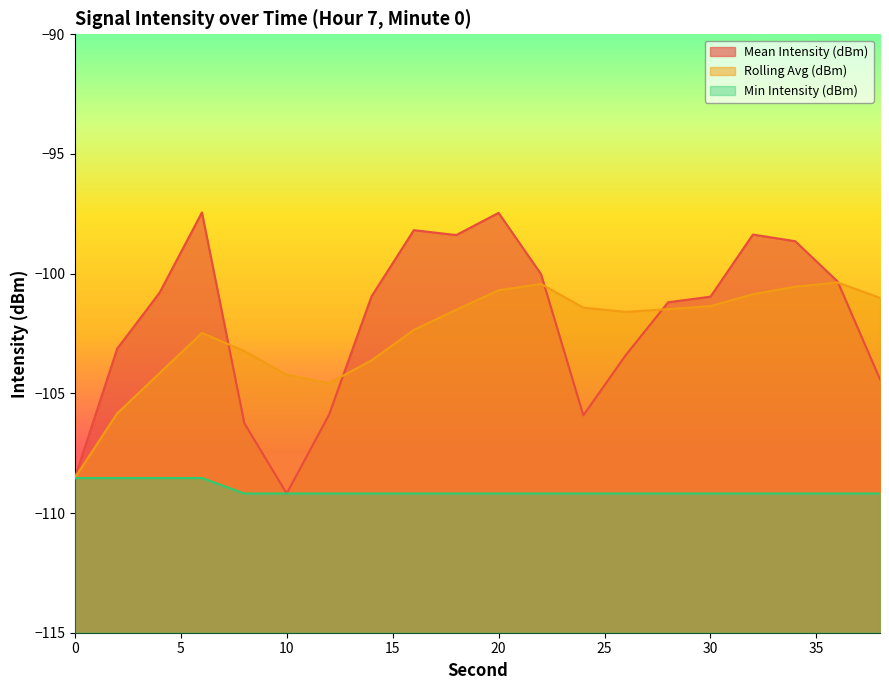

What is the sum of all Mean Intensity (dBm) values?

-2039.5